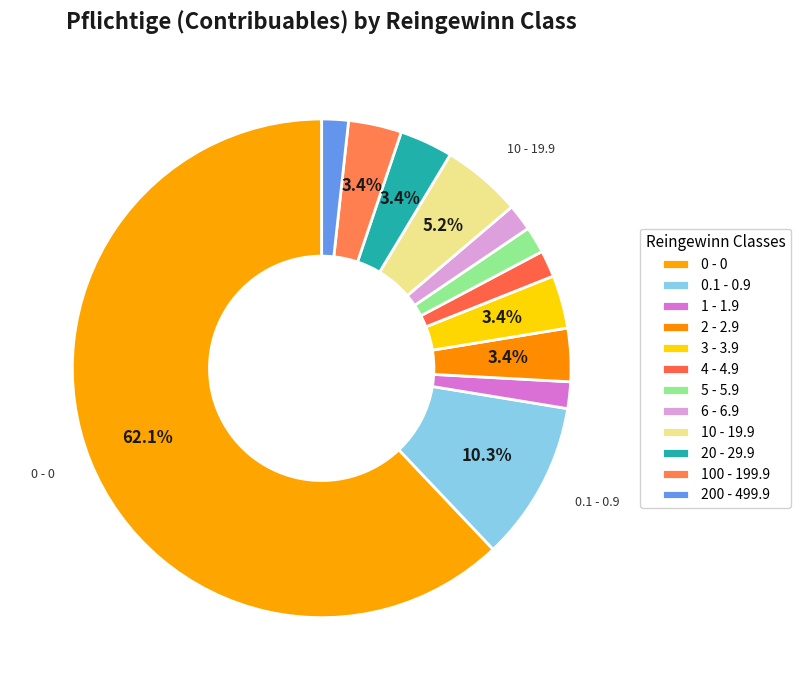

Rank the categories by value from highest to lowest.

0 - 0, 0.1 - 0.9, 10 - 19.9, 2 - 2.9, 3 - 3.9, 20 - 29.9, 100 - 199.9, 1 - 1.9, 4 - 4.9, 5 - 5.9, 6 - 6.9, 200 - 499.9